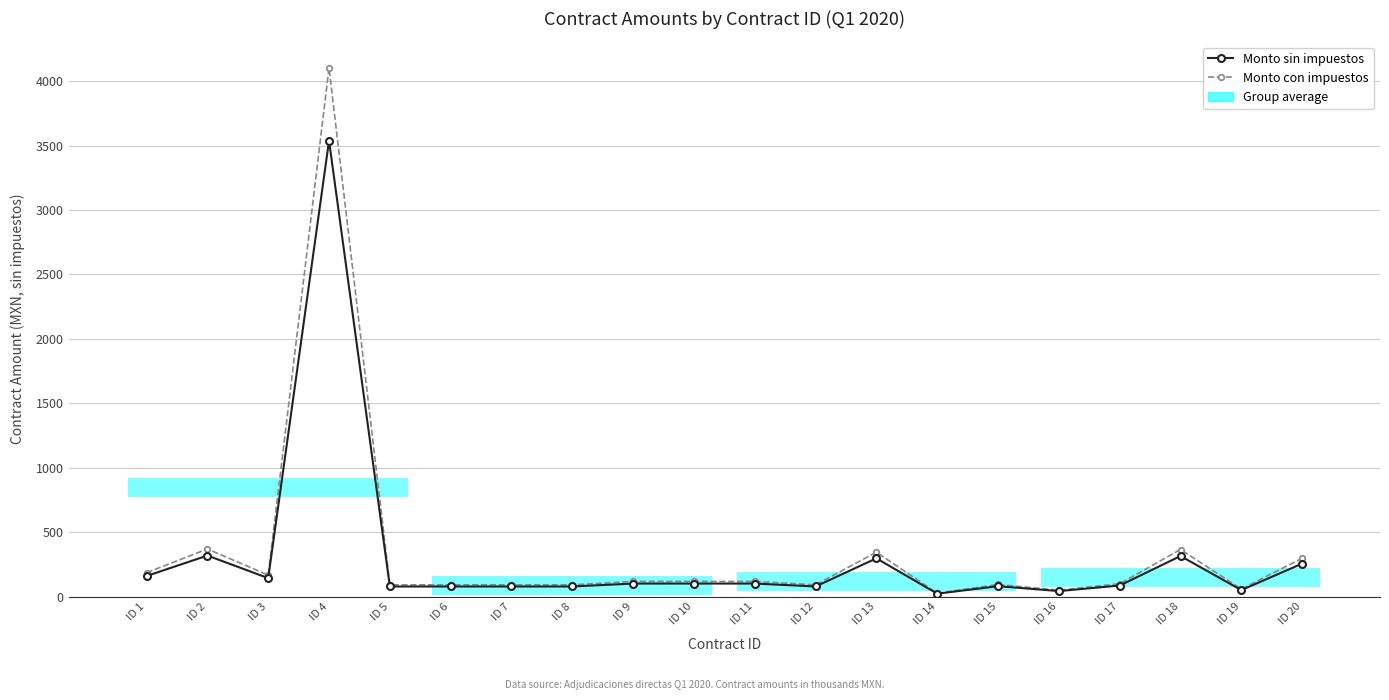

At which label does Monto sin impuestos reach its minimum?

ID 14